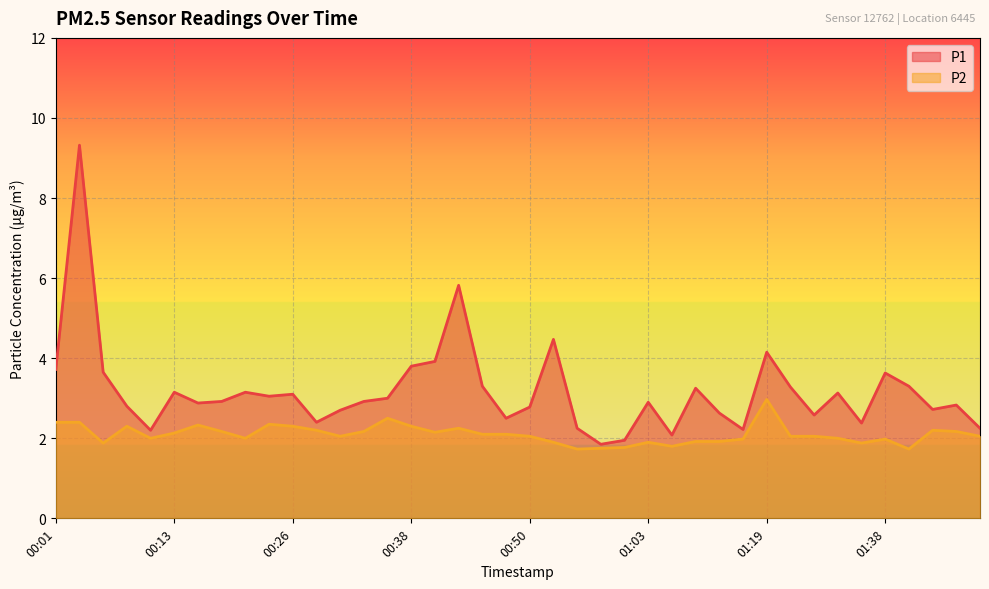

What is the sum of the P2 values at 00:33 and 00:43?

4.4